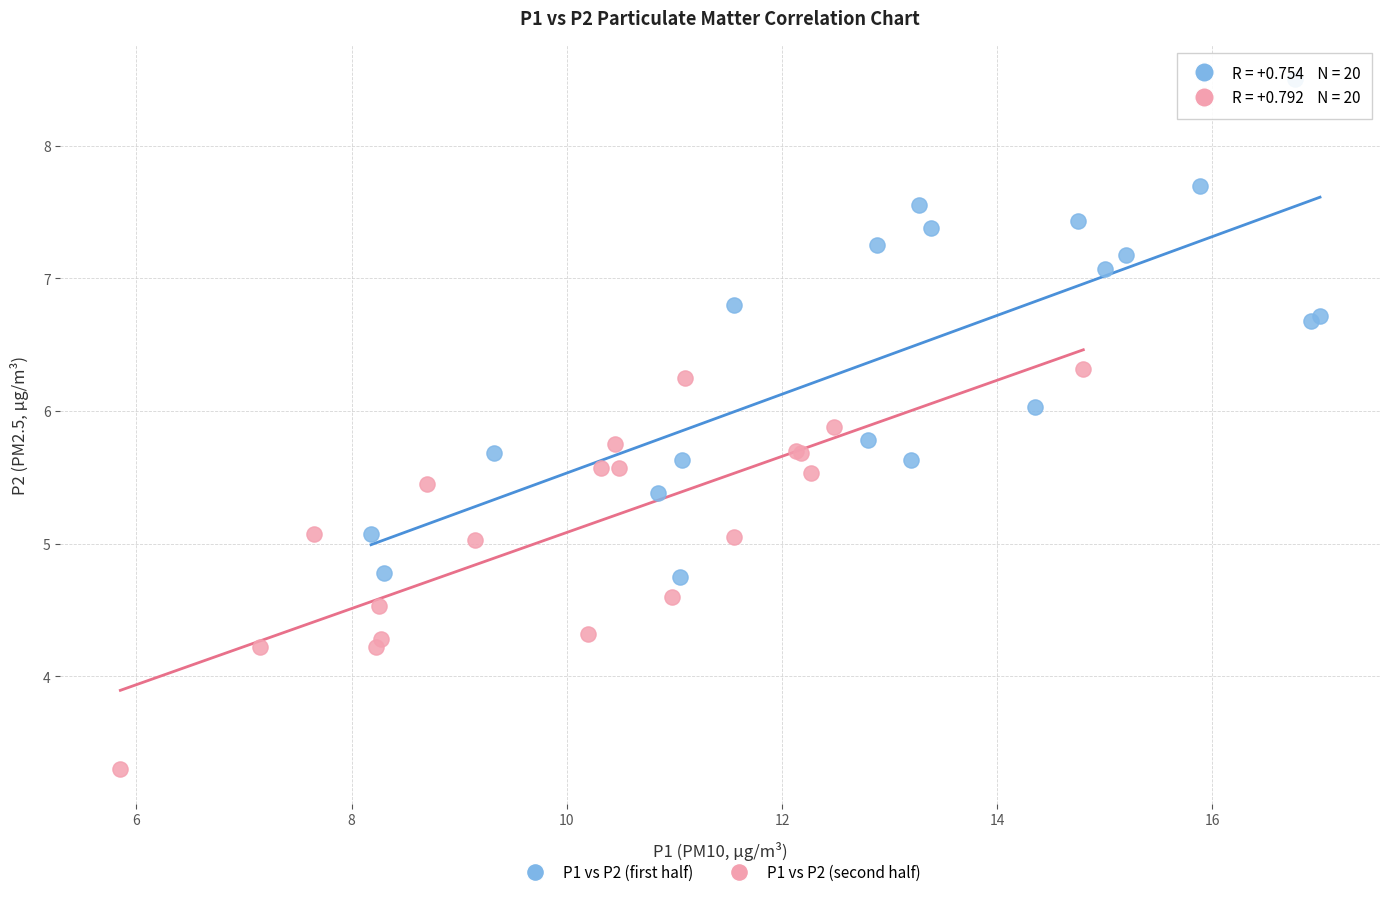

Which series has the widest spread of Y values?

P1 vs P2 (first half)